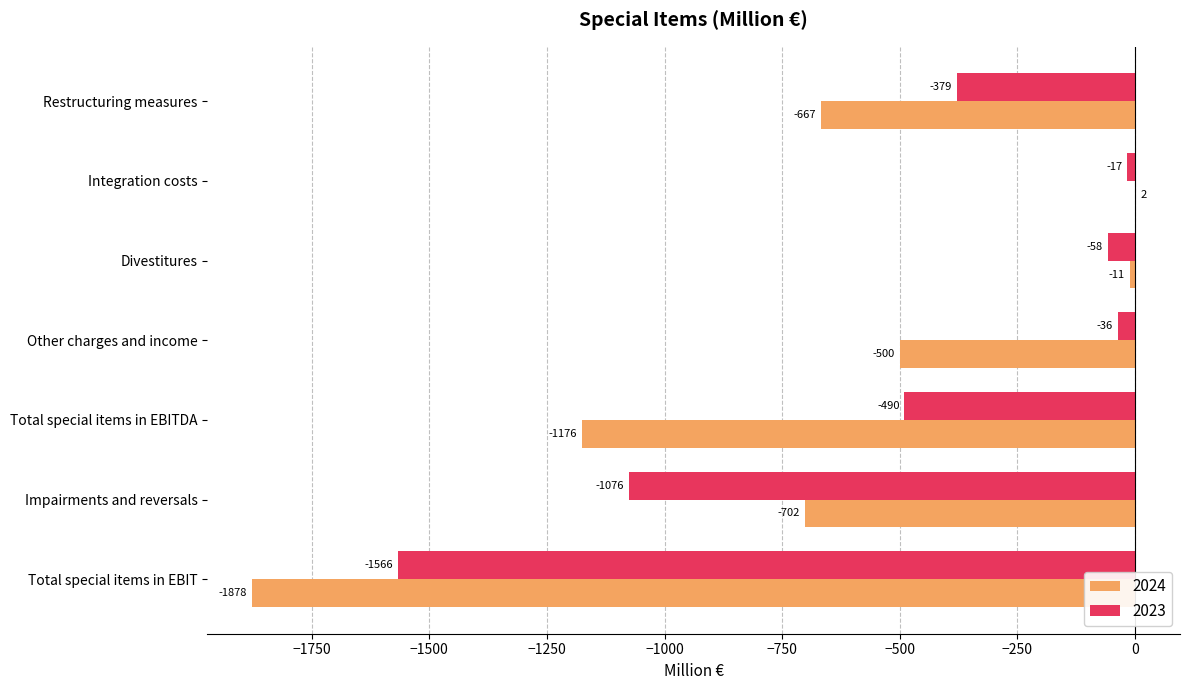

How many positive values does the 2024 series have?

1